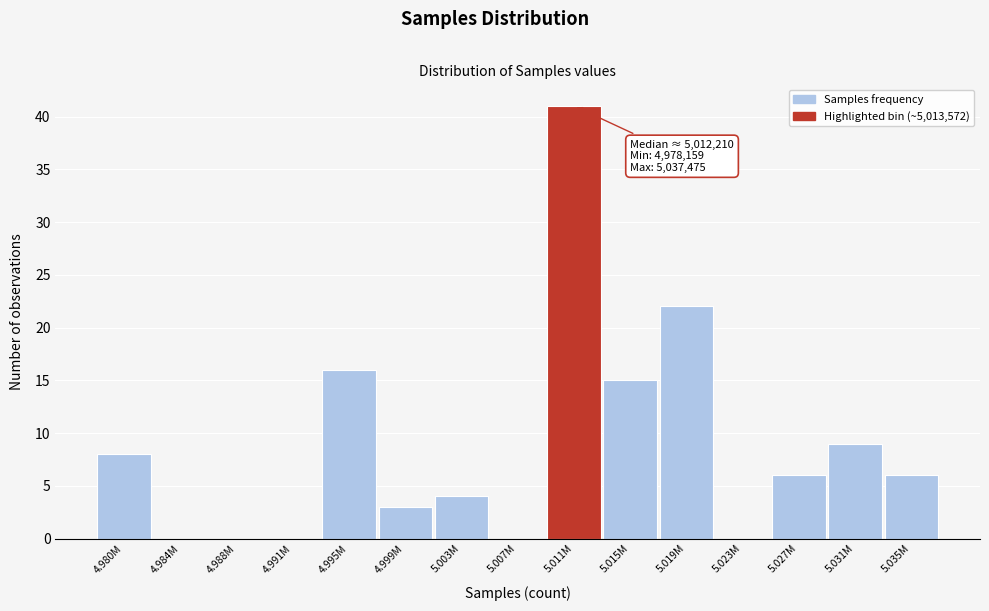

Reading left to right, what are all the values shown in this chart?

4.980M=8	4.984M=0	4.988M=0	4.991M=0	4.995M=16	4.999M=3	5.003M=4	5.007M=0	5.011M=41	5.015M=15	5.019M=22	5.023M=0	5.027M=6	5.031M=9	5.035M=6